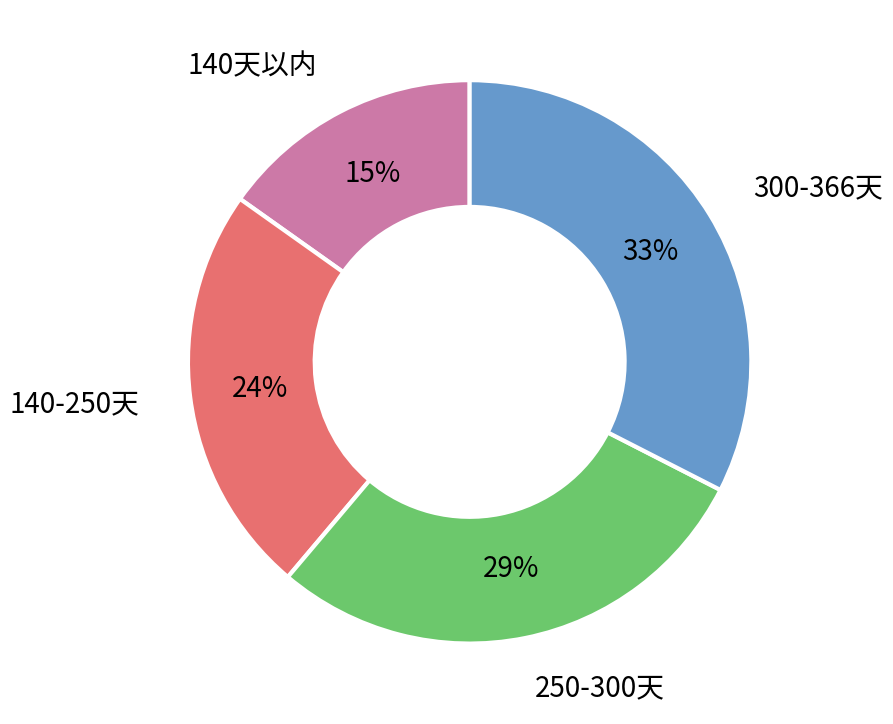

Is it true that 140-250天 is 14% of the pie?

False